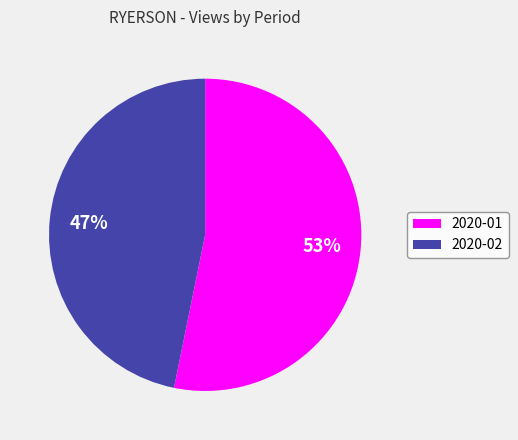

Does 2020-01 account for over 50% of the chart?

Yes